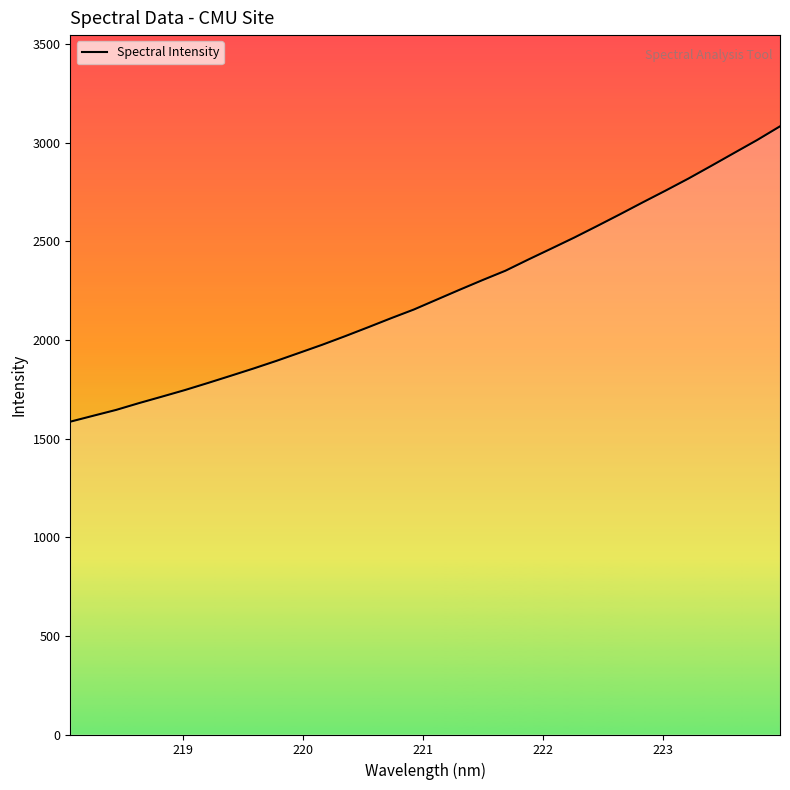

What is the minimum value shown in the chart?

1585.7